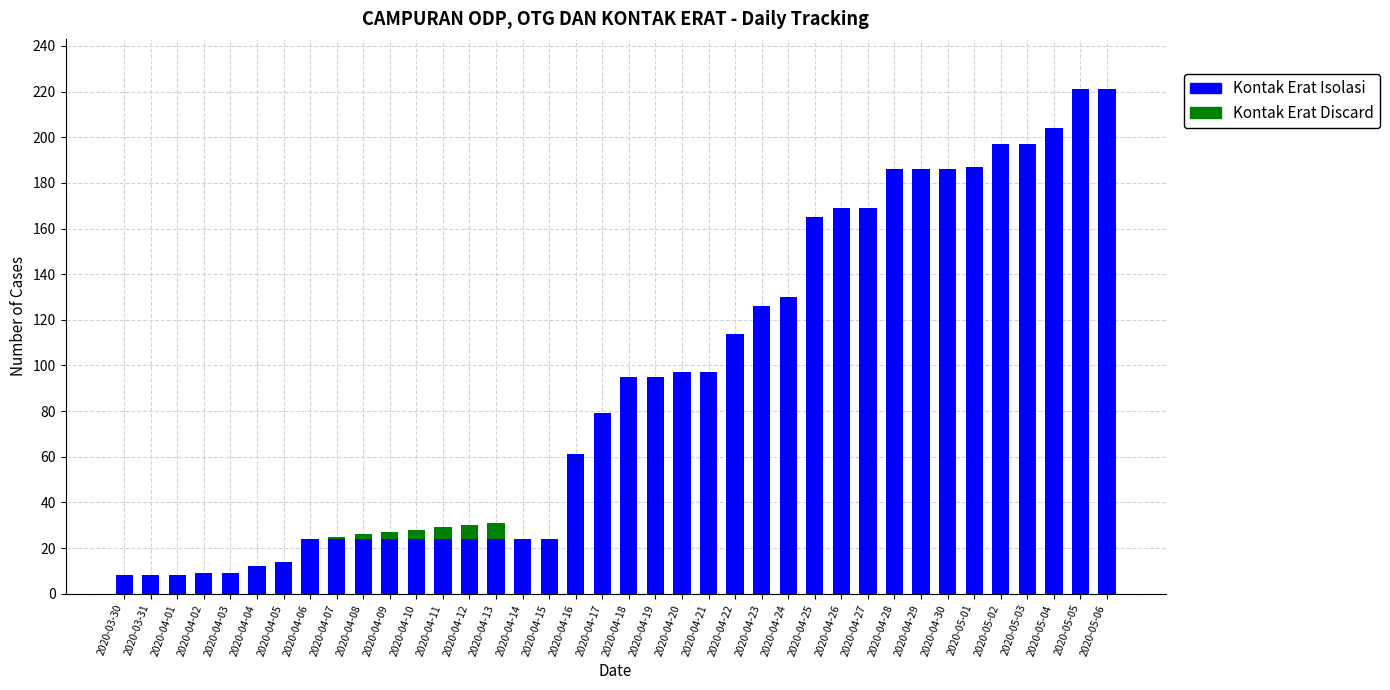

True or false: Kontak Erat Isolasi has a value of 55 at 2020-04-18.

False